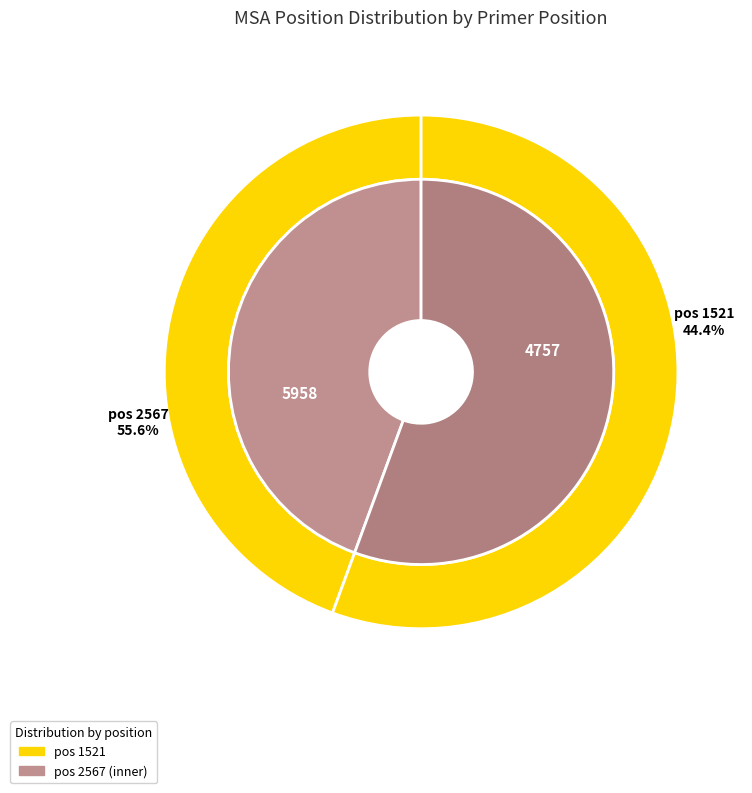

What percentage is the 2567 slice, to the nearest percent?

56%